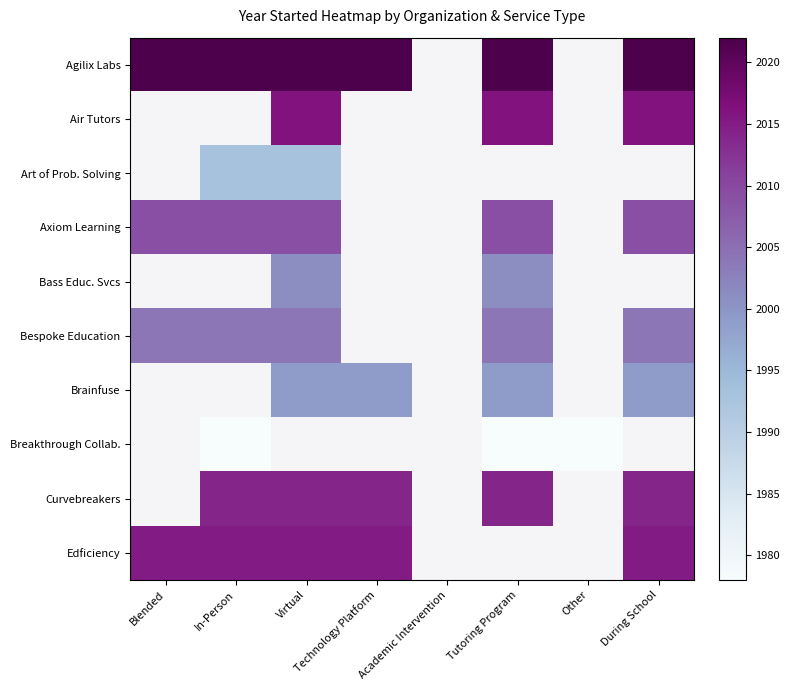

What is the minimum value shown in the chart?

1978.0